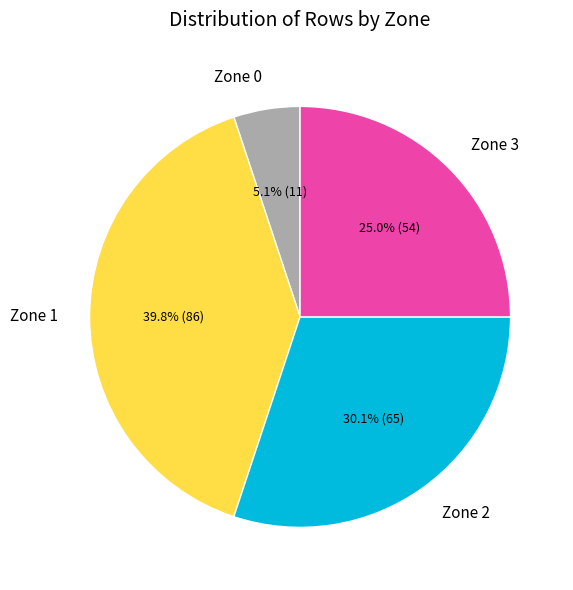

How many segments does this pie chart have?

4